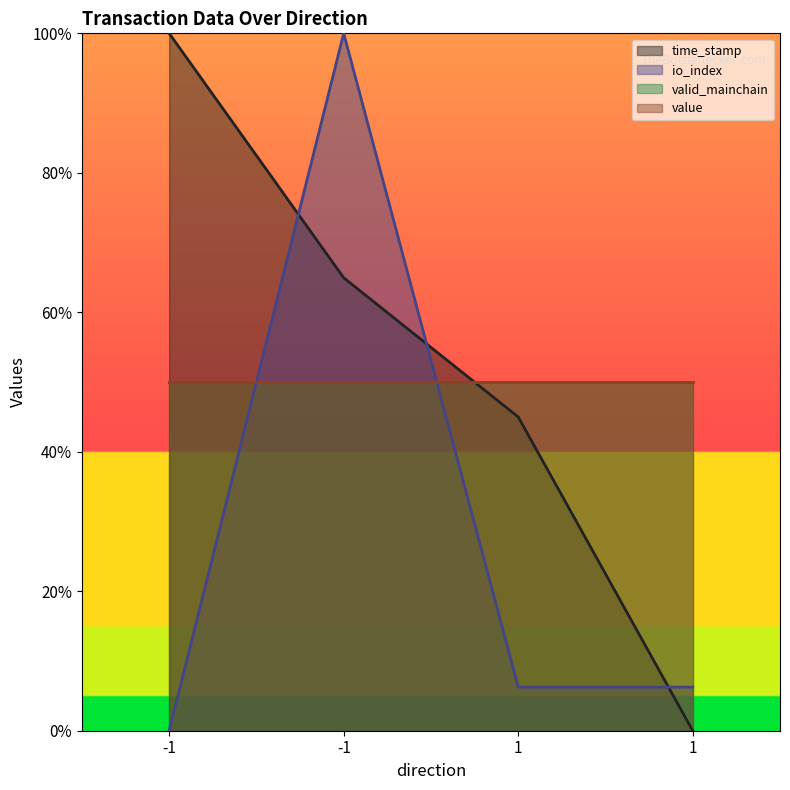

What is the spread (max minus min) of values at 1?

0.4